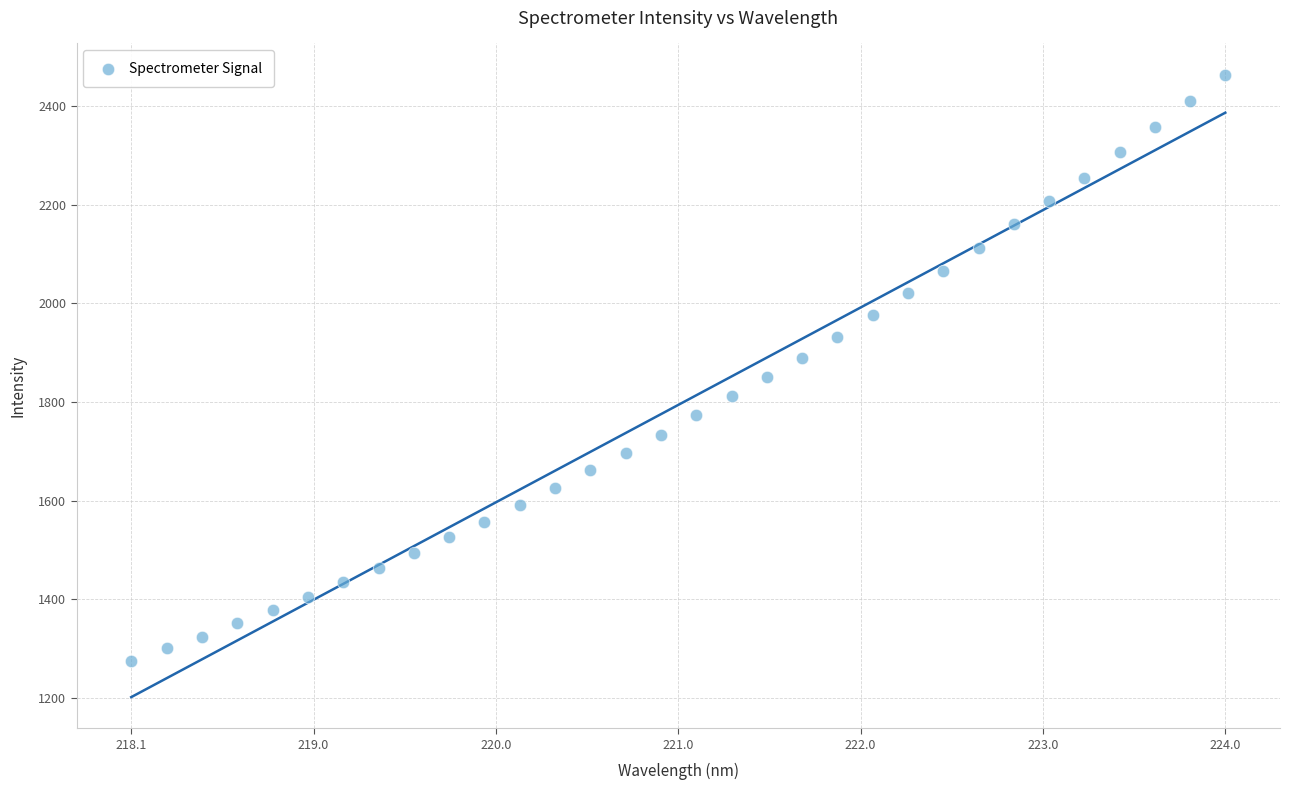

What is the range of Y values (max minus min)?

1187.1